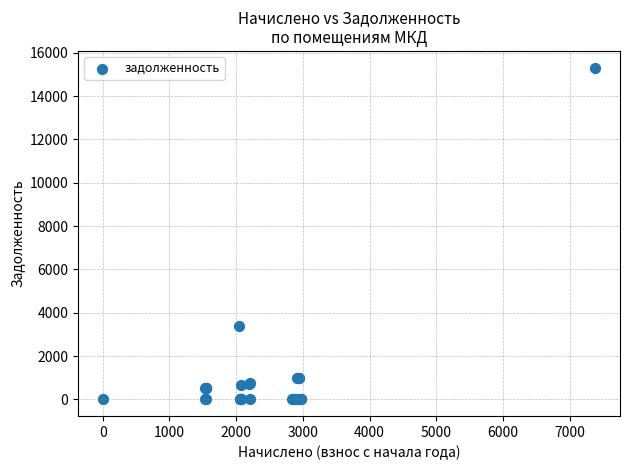

What Y value in the scatter plot is closest to 7659?

3410.5